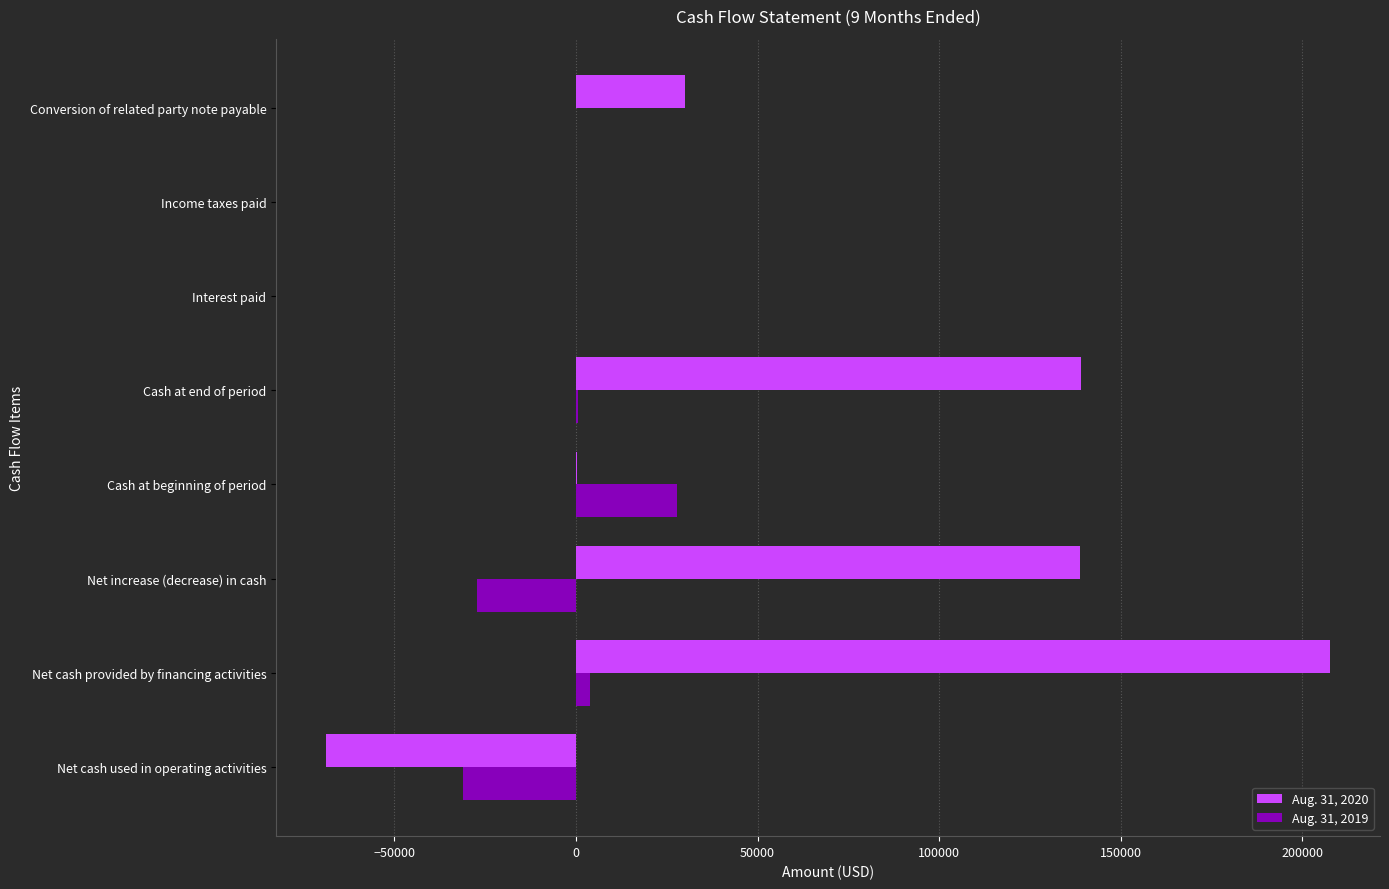

At which category is the sum across all series the highest?

Net cash provided by financing activities